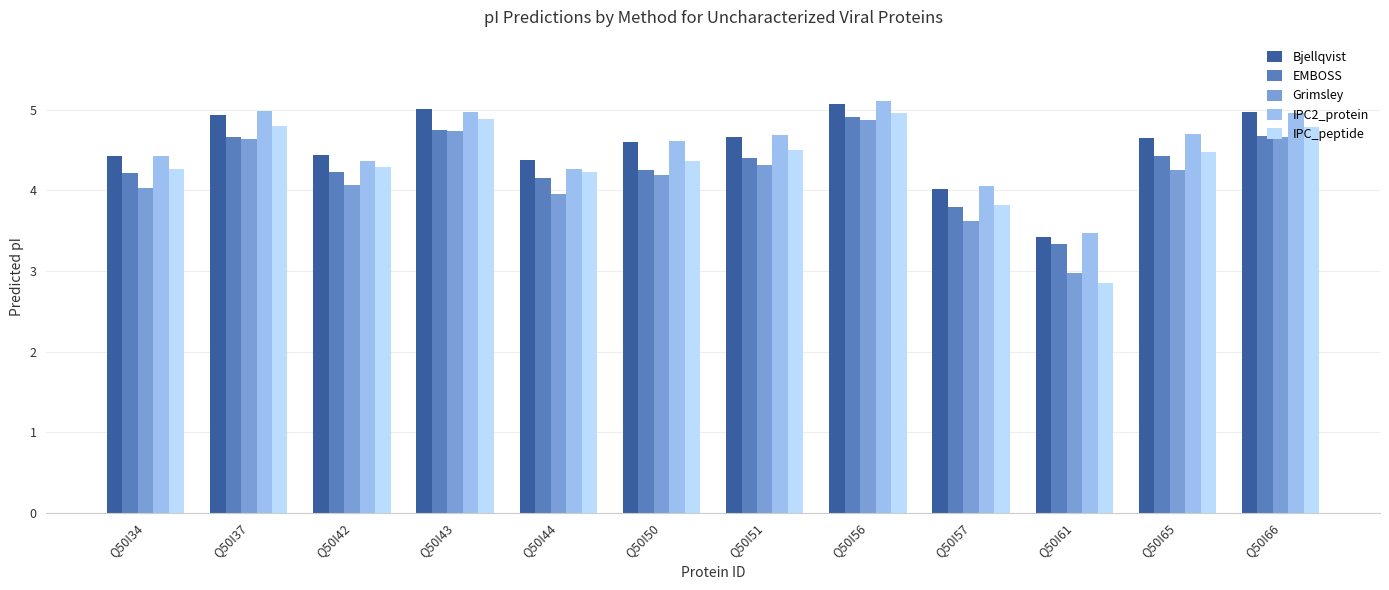

True or false: IPC2_protein has a value of 3.5 at Q50I61.

True